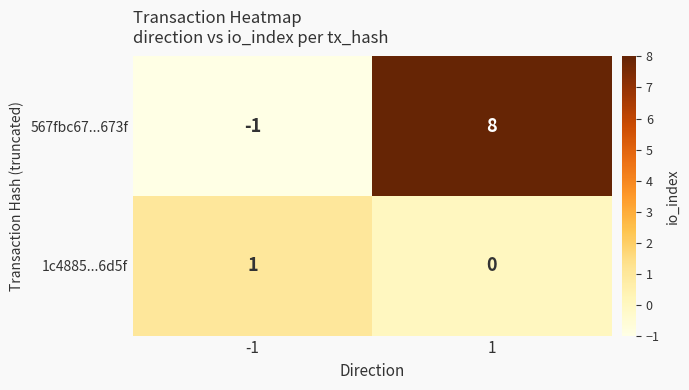

What is the difference between the maximum and minimum values in the 567fbc67...673f series?

9